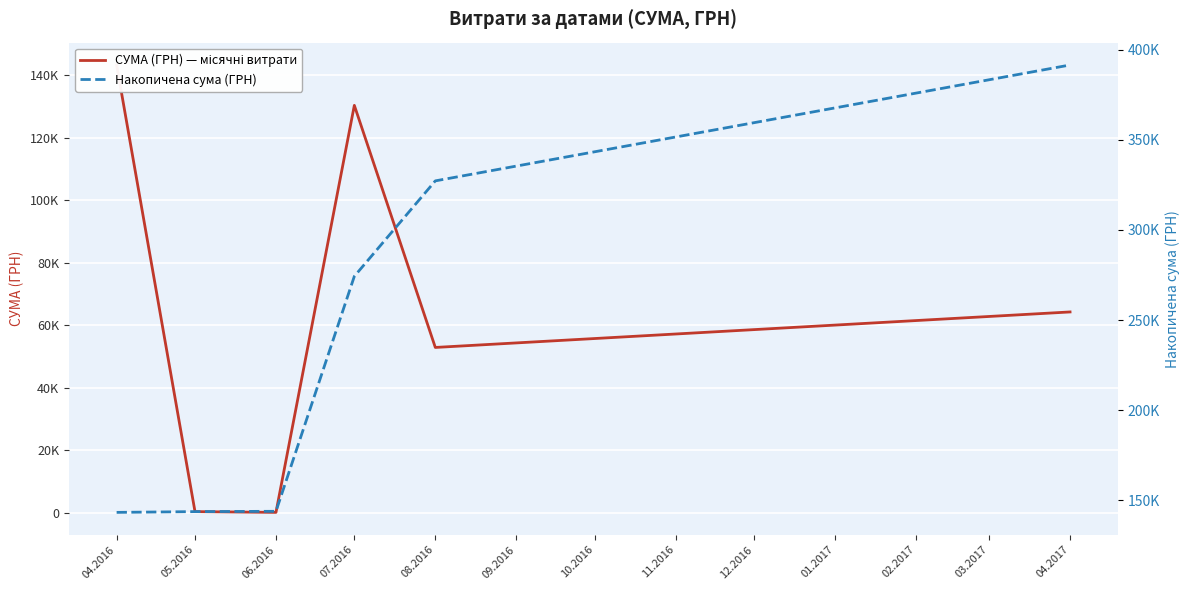

How many lines are shown in the chart?

2